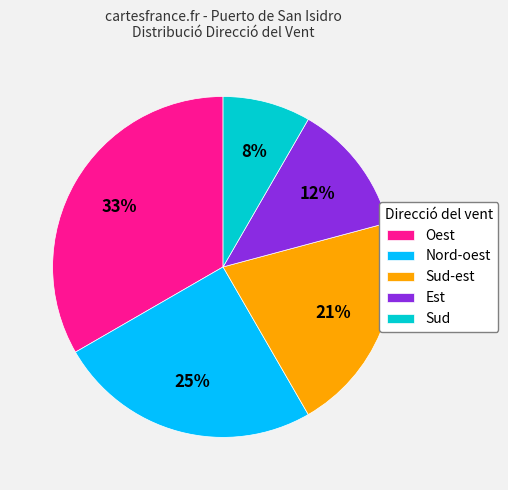

To the nearest percent, what is the difference between the largest and smallest slice percentages?

25%